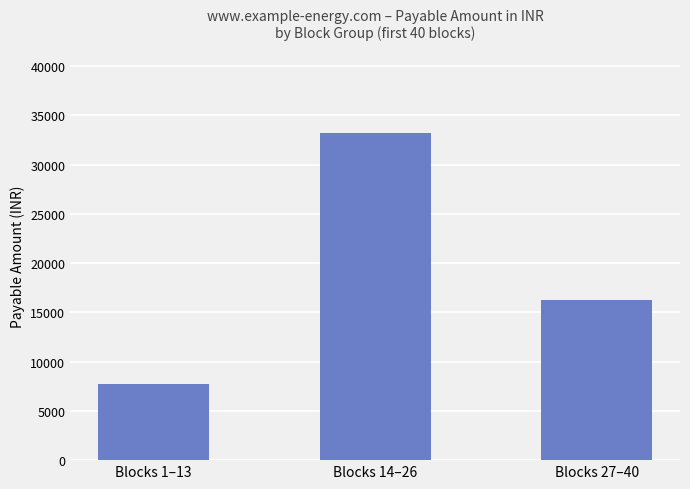

What is the greatest value displayed?

33234.1